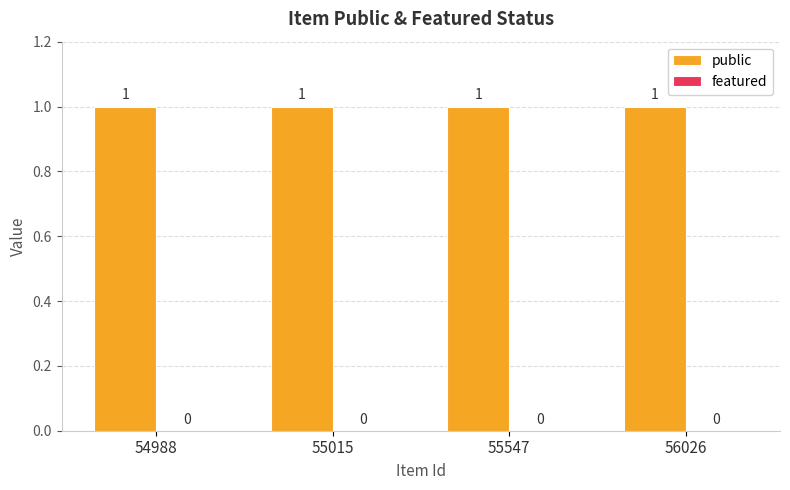

Reading left to right, list all the values displayed in this chart.

public: 1	1	1	1
featured: 0	0	0	0